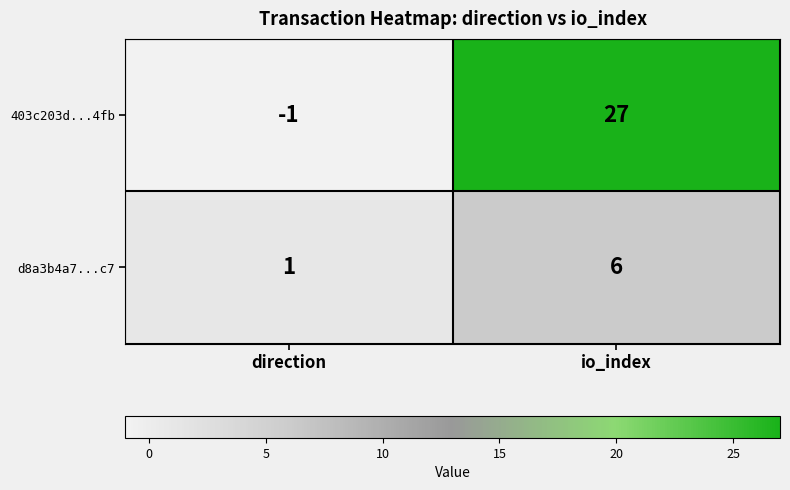

The 403c203d...4fb series shows -1 at direction. True or false?

True